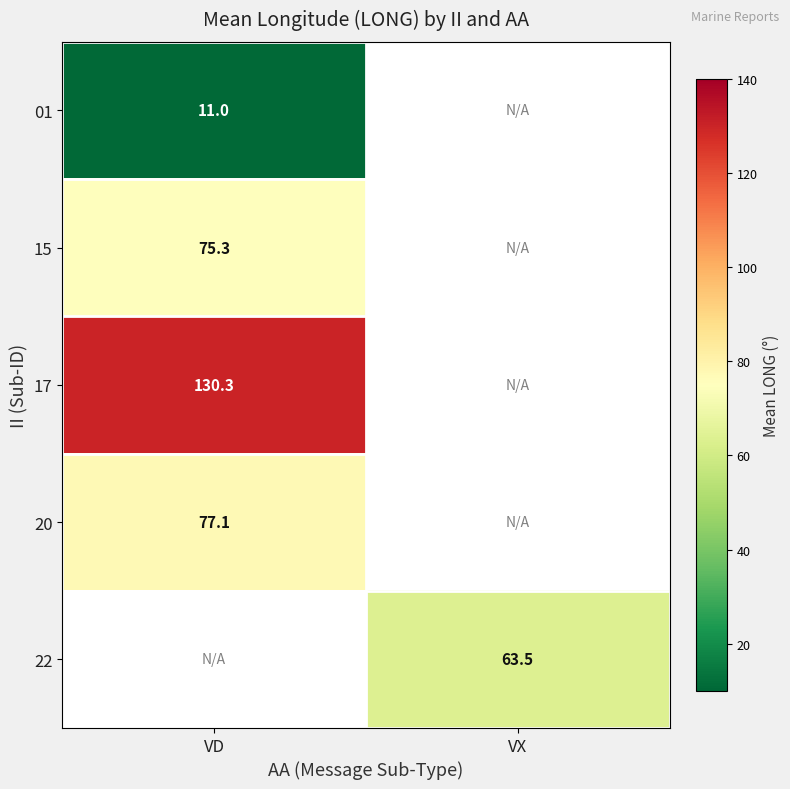

How many data points does each series have?

2